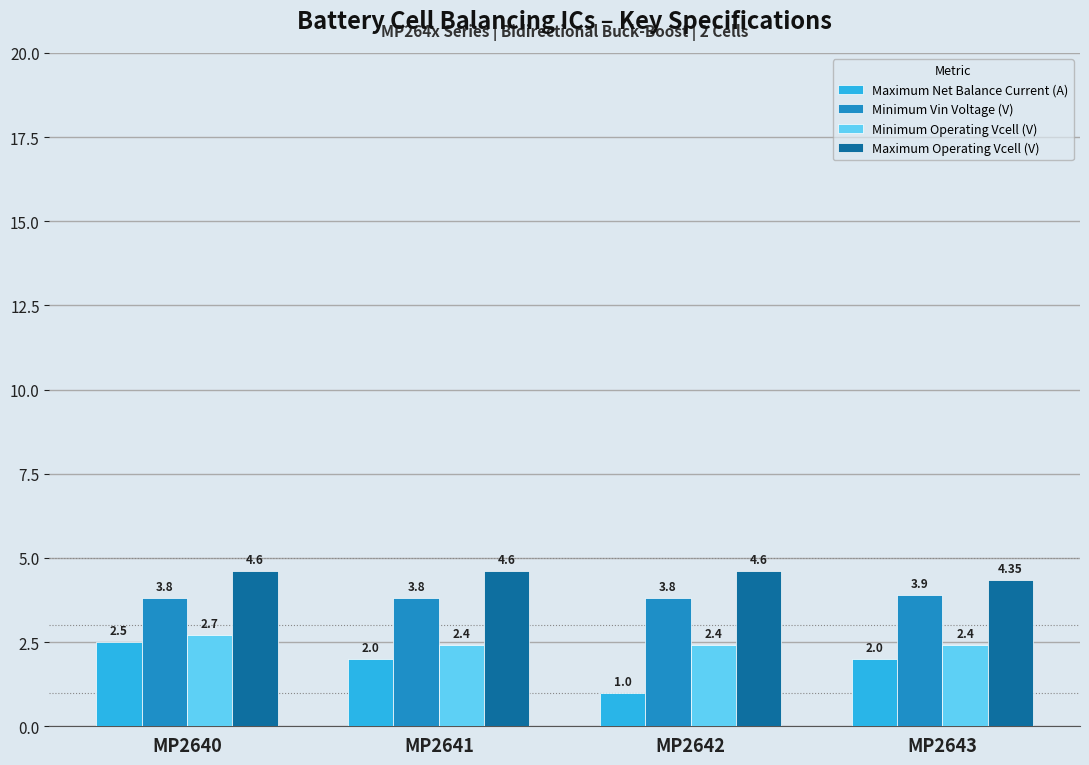

Which series has the largest total across all categories?

Maximum Operating Vcell (V)